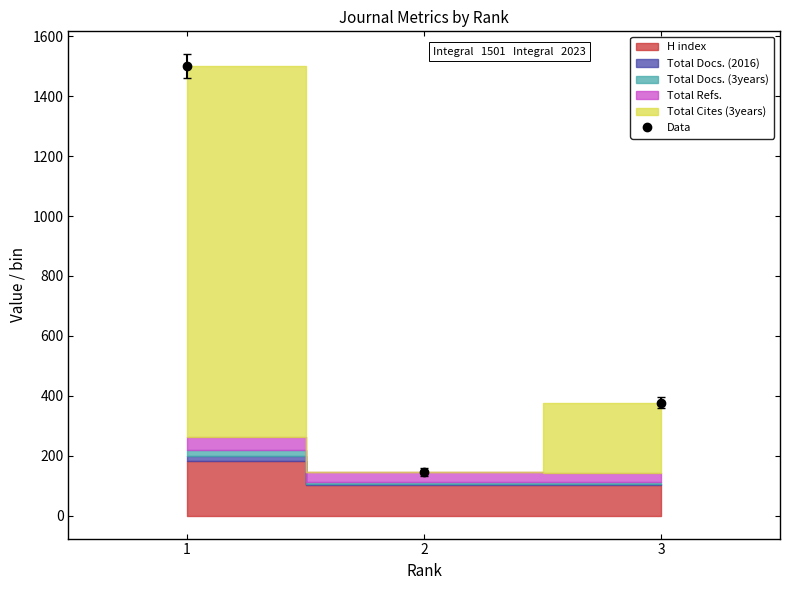

Count the number of categories in the chart.

3